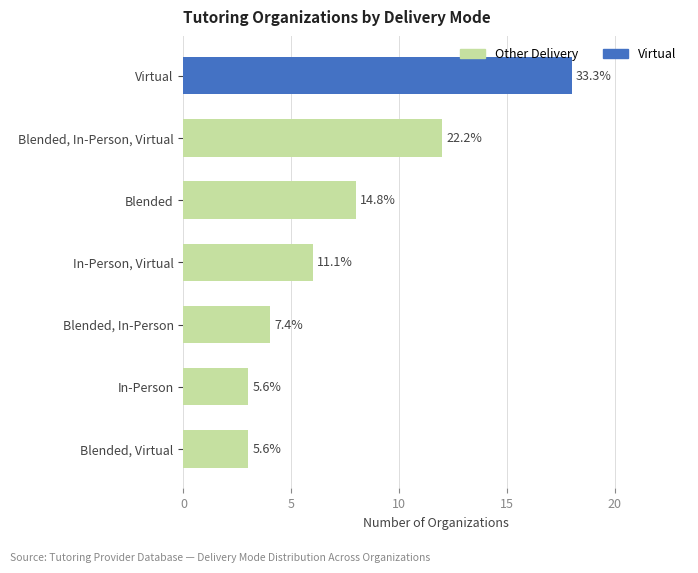

Are the bars horizontal?

Yes